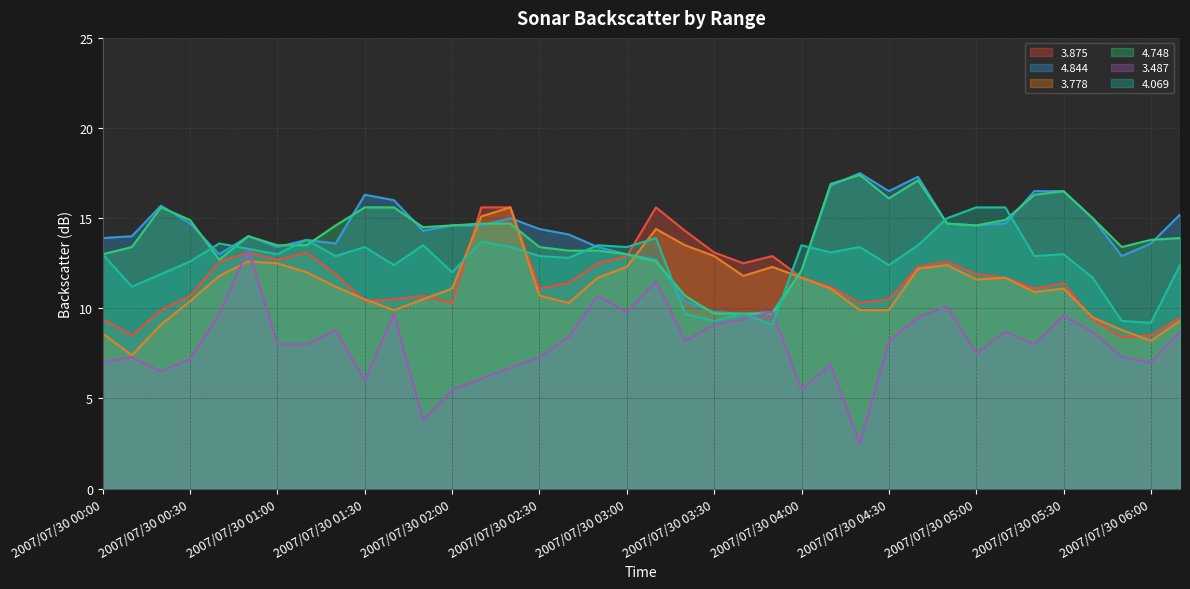

The 3.875 series shows 4.3 at 2007/07/30 03:00. True or false?

False